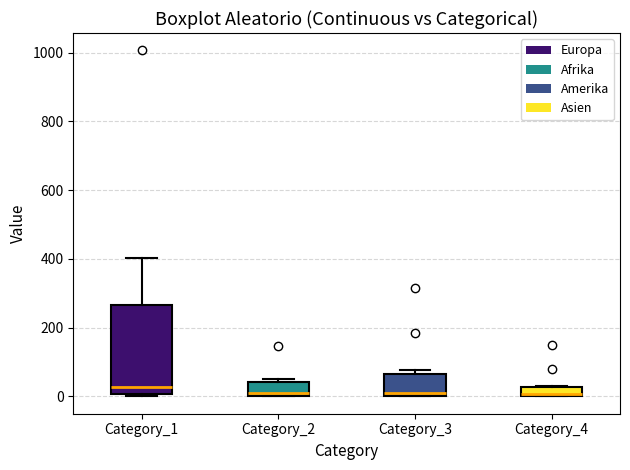

Where is the lower edge of the box for Category_4 on the y-axis? The values are not printed on the chart, so give them approximately, as read against the axis.

0